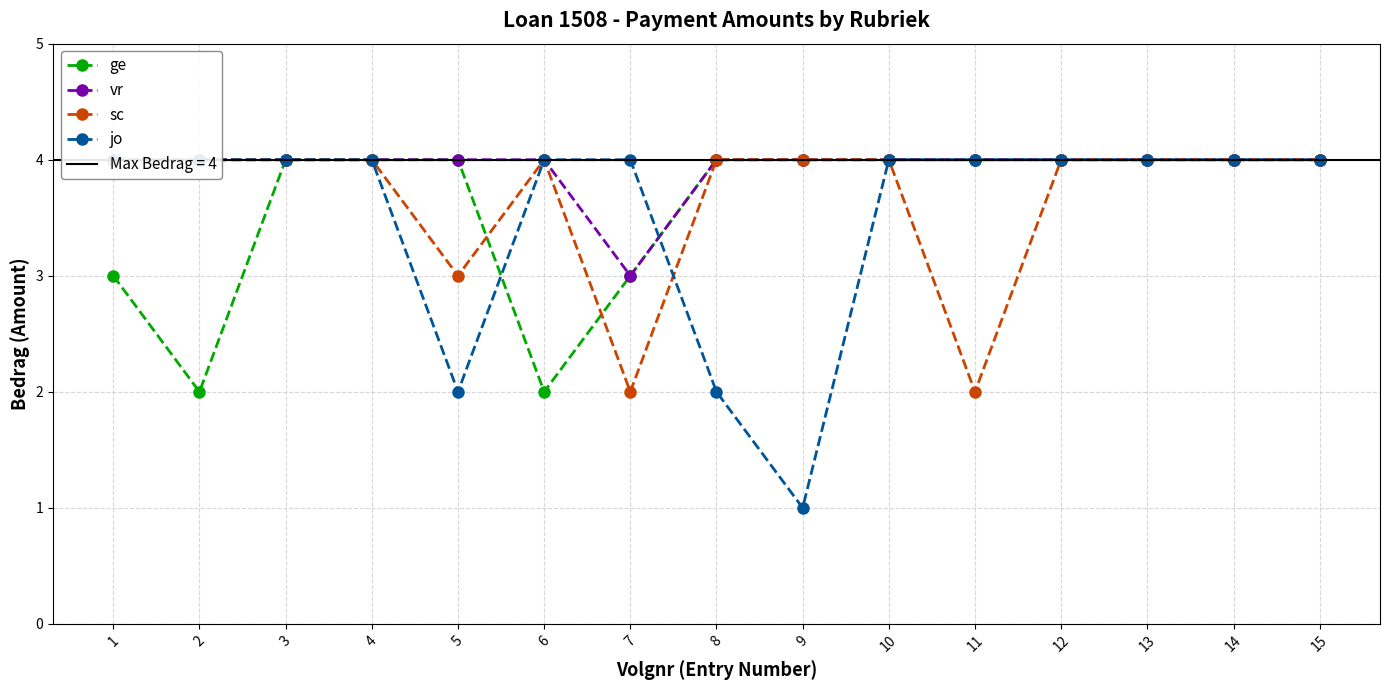

At which category does the chart reach its peak across all series?

3